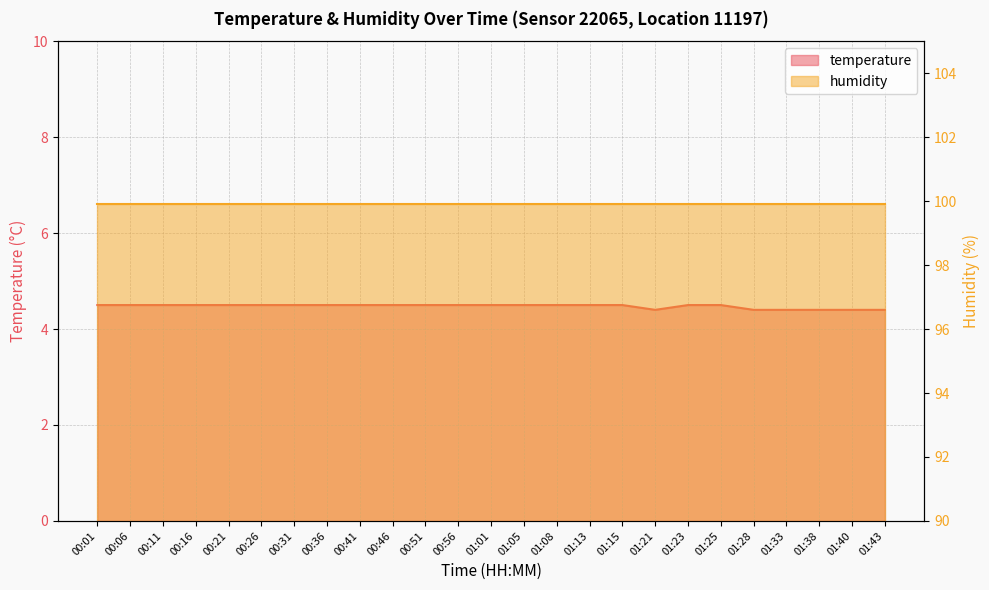

Between 00:36 and 00:26, which is larger?

00:36